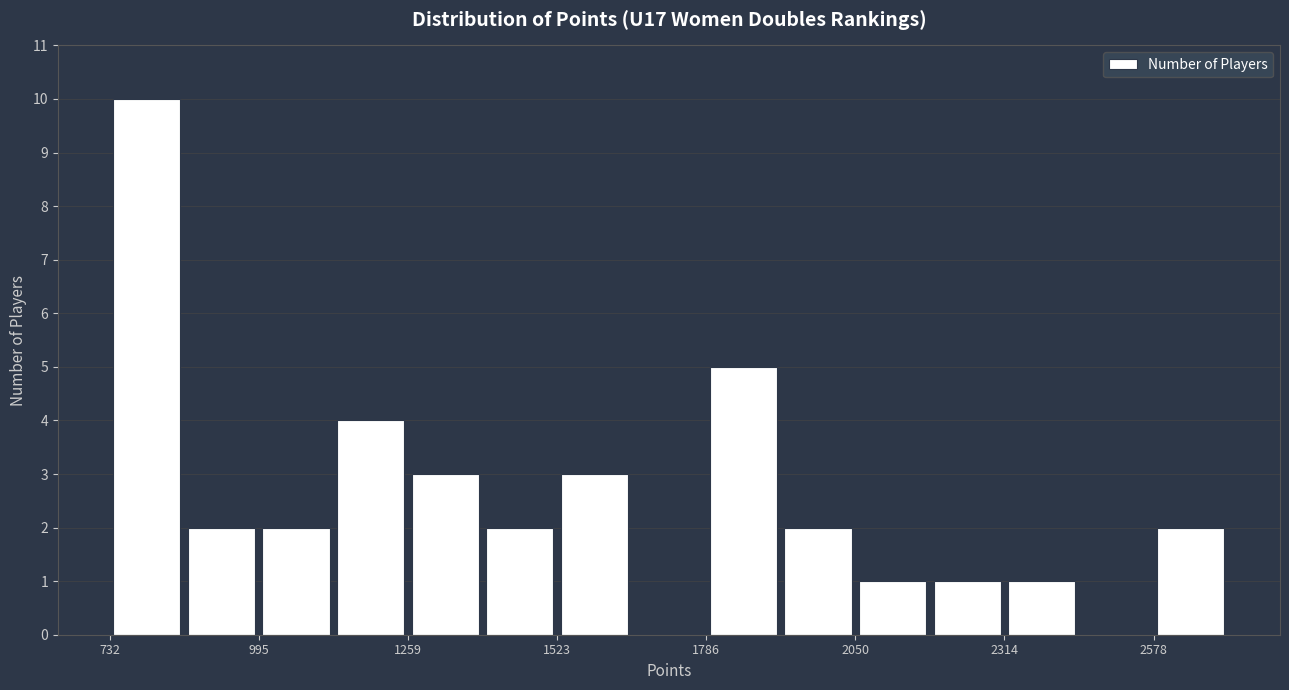

Around what value on the x-axis is the tallest bar? Give the approximate position of its centre, as read against the axis.

800